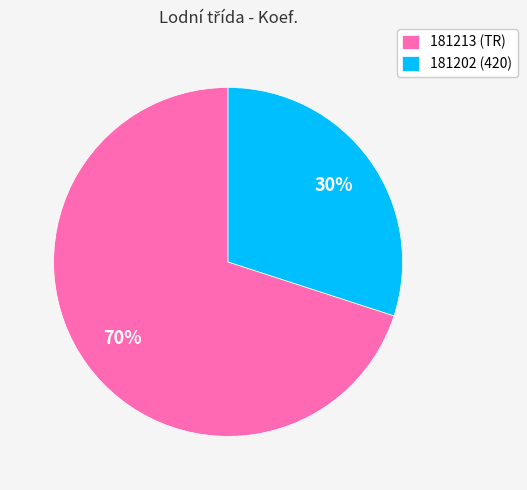

What is the smallest slice in the pie chart?

181202